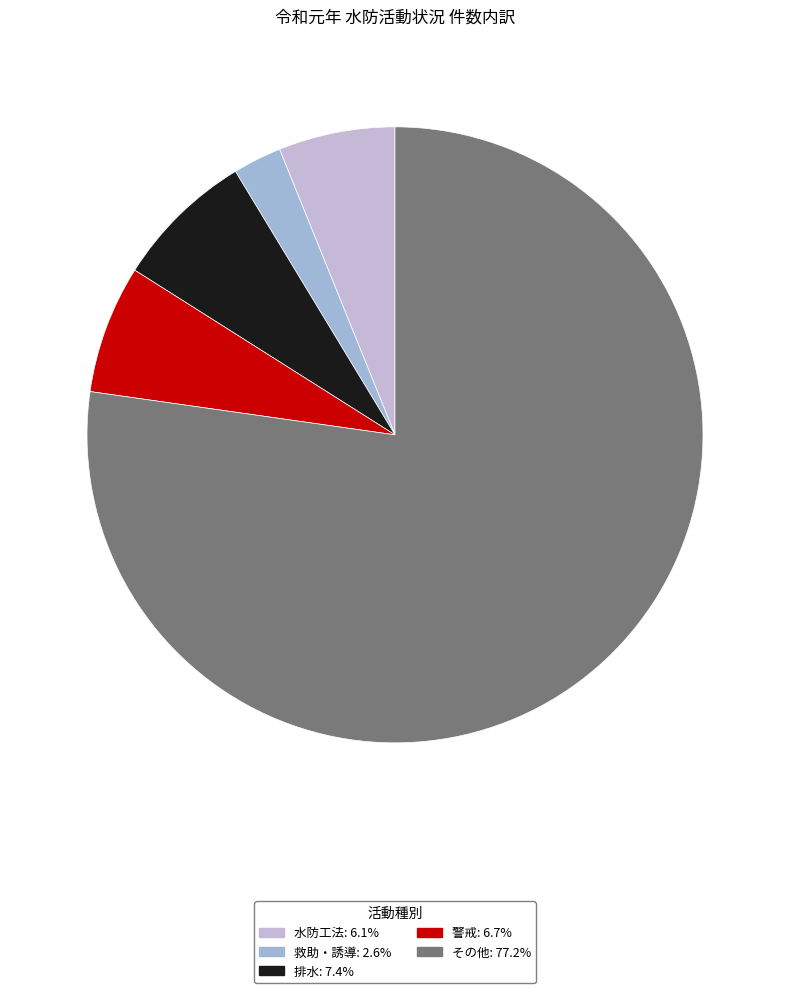

What is the largest slice in the pie chart?

その他